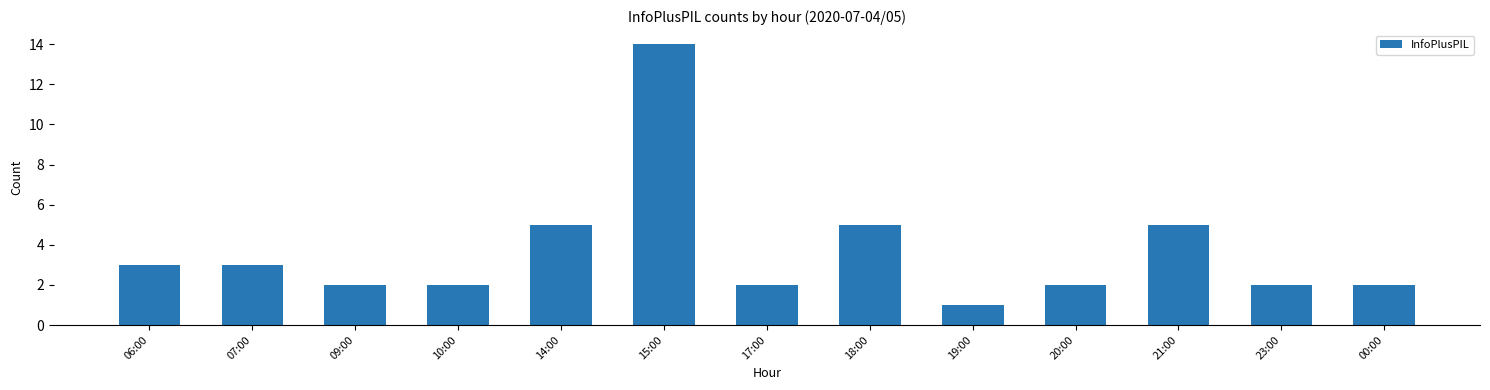

What is the change in value from 07:00 to 21:00?

+2